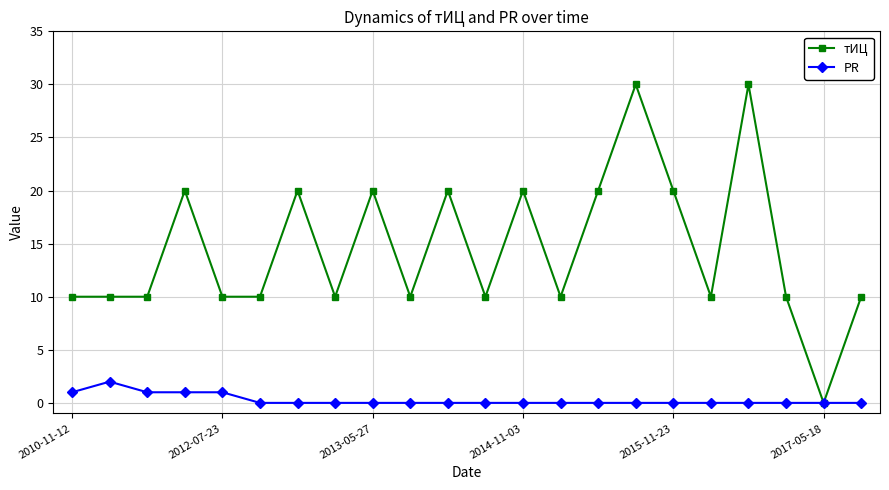

True or false: тИЦ has more than 1 points higher than both neighbors.

True